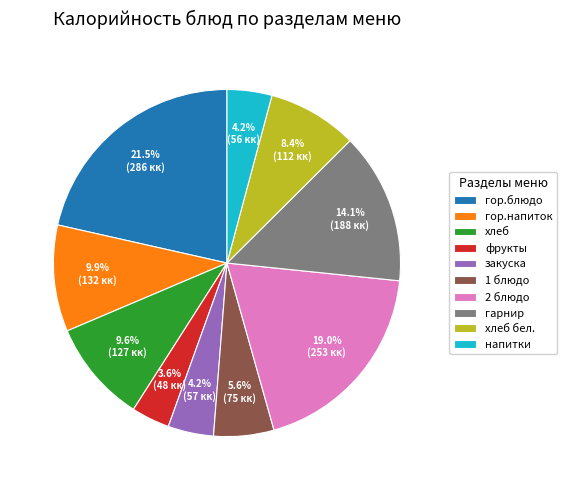

To the nearest percent, what is the average slice percentage?

10%